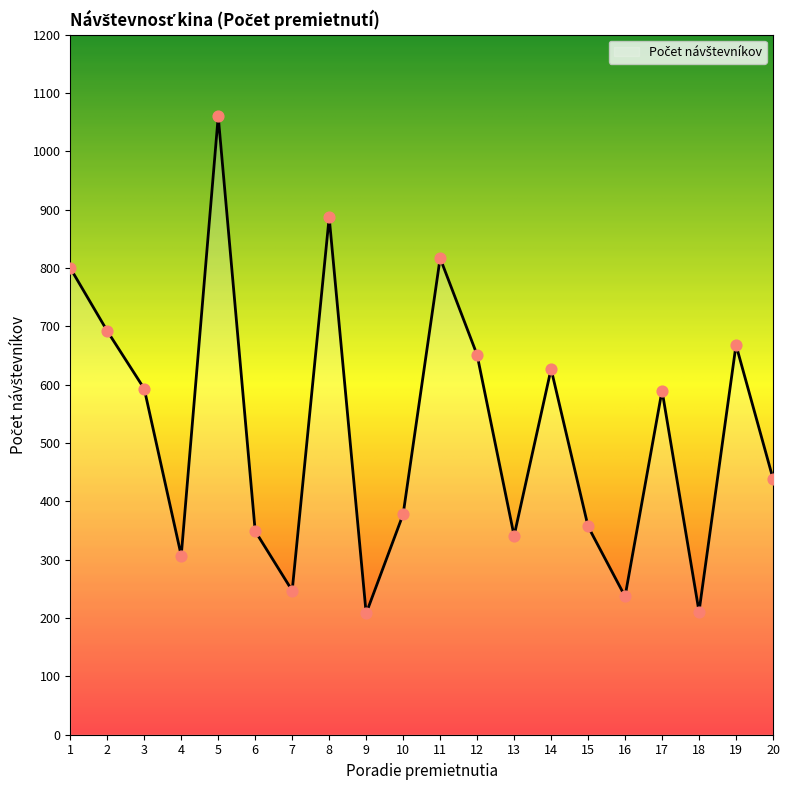

Which has a higher value, 17 or 2?

2